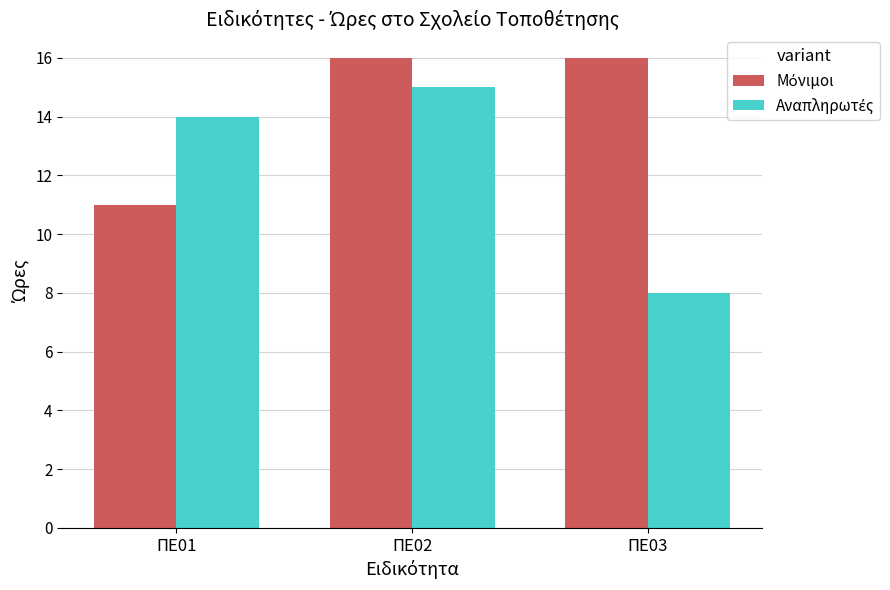

What is the total value across all series at ΠΕ02?

31